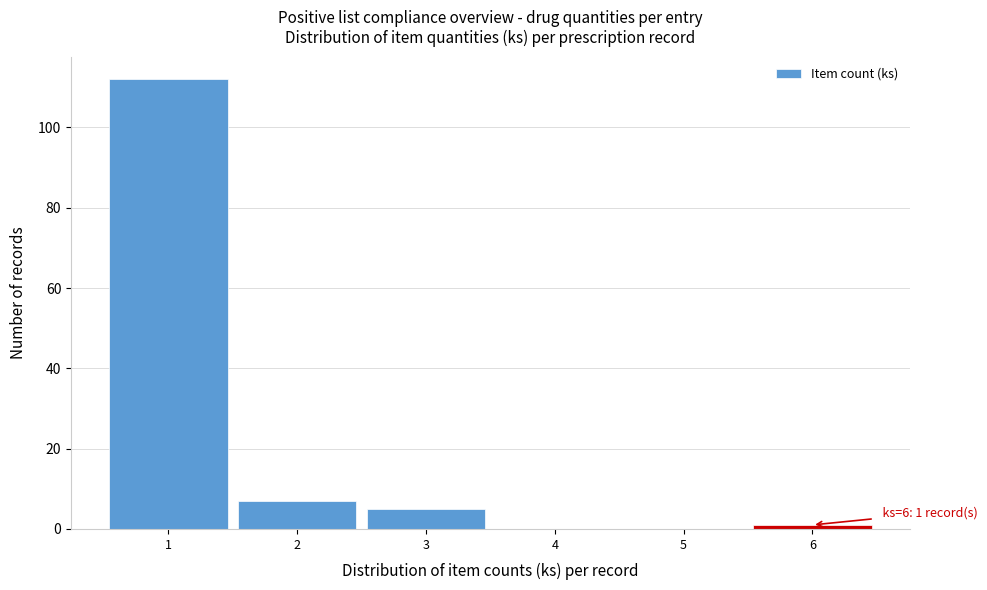

Over which range of the x-axis is the bar tallest?

0.5 to 1.5